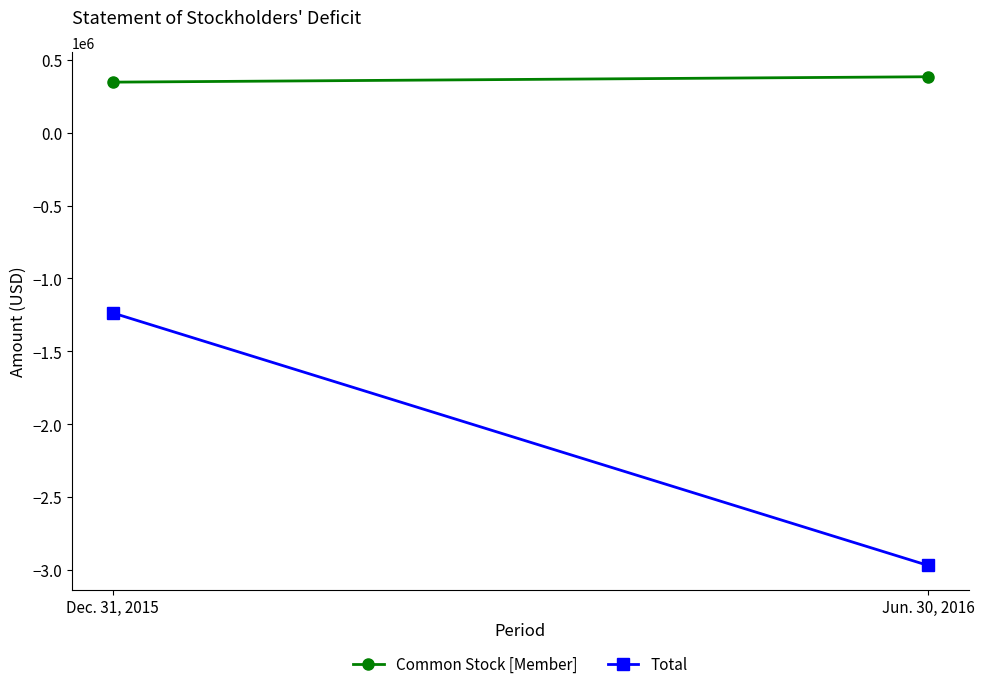

What is the average value of the Total series?

-2102282